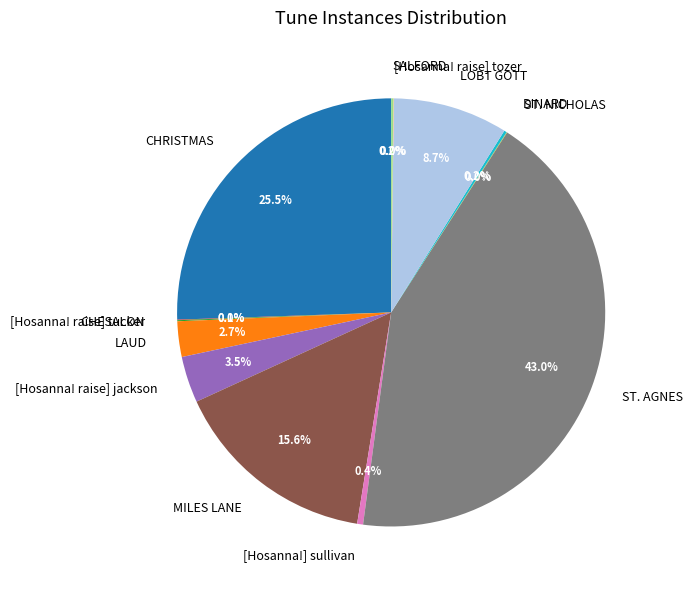

Which slice is the largest?

ST. AGNES